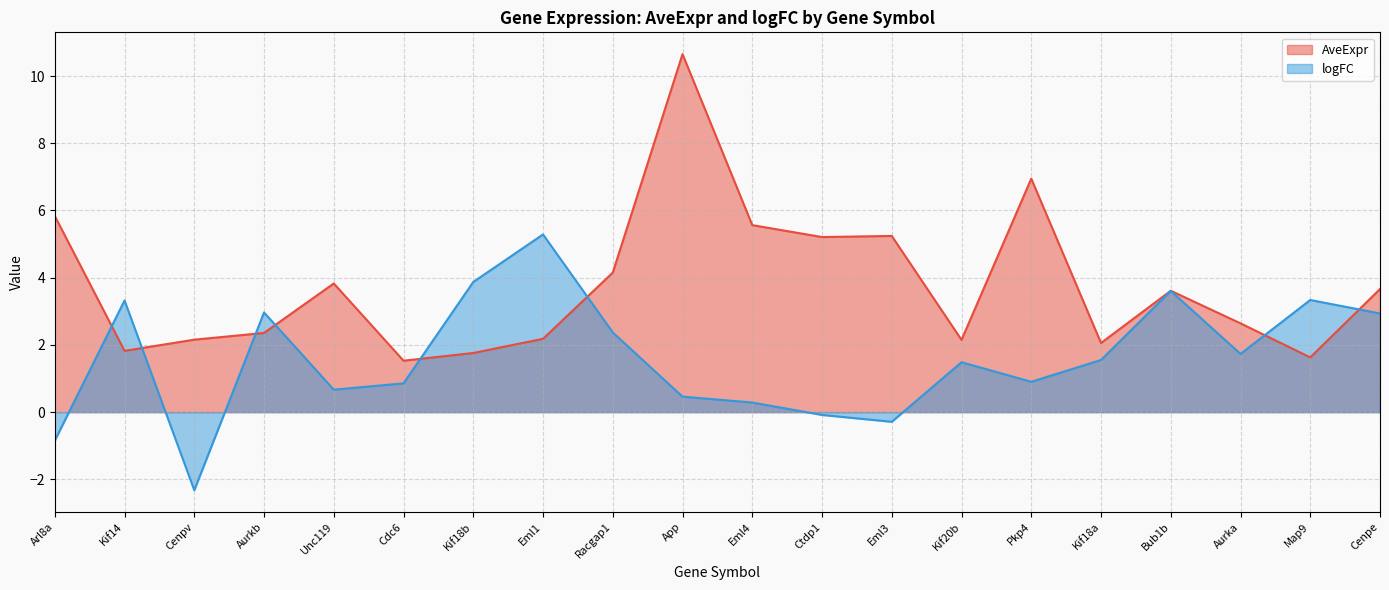

Rank the series at Kif18b from lowest to highest value.

AveExpr, logFC